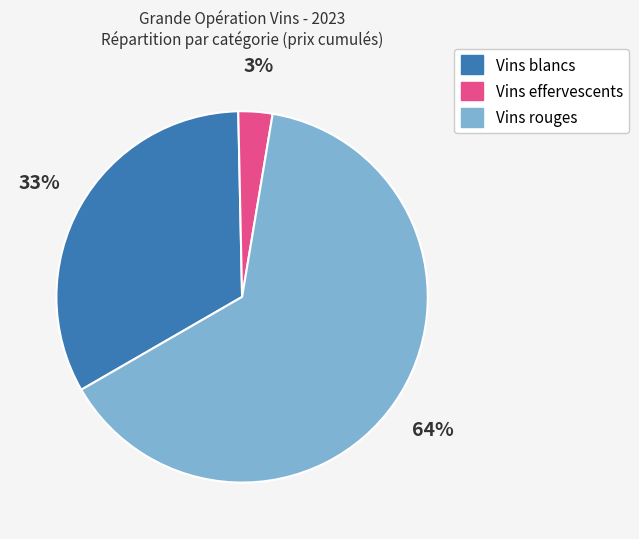

How many segments does this pie chart have?

3